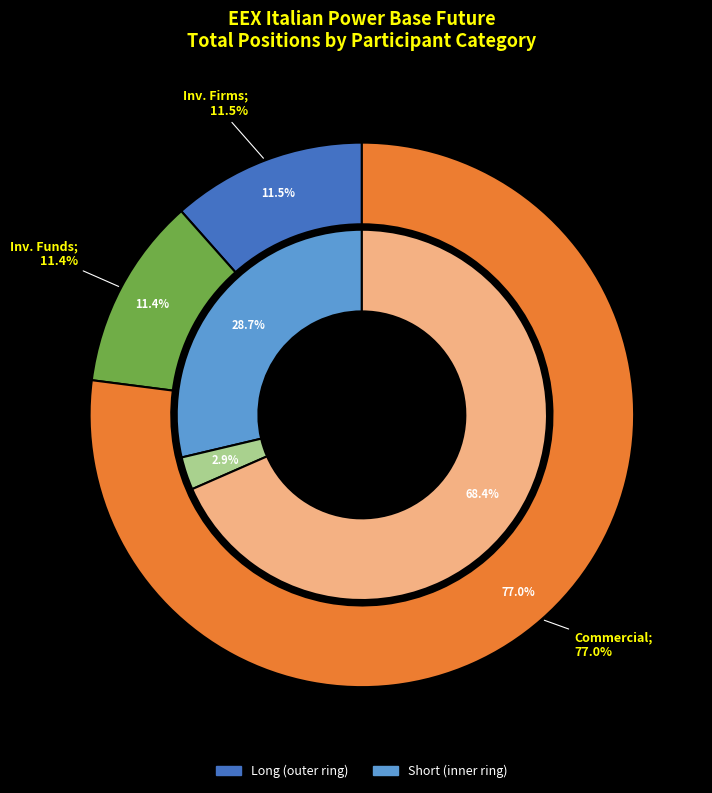

To the nearest percent, what is the average slice percentage?

33%